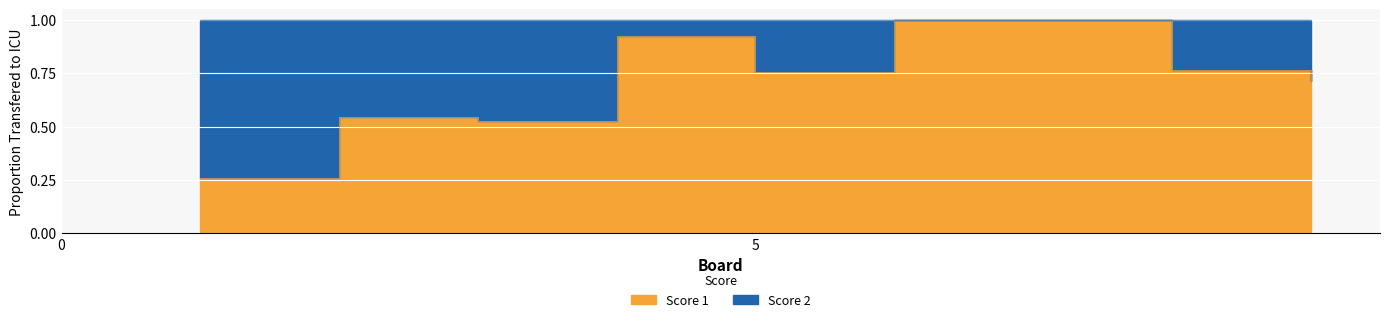

What is the value of the 6th point from the left?

1.0